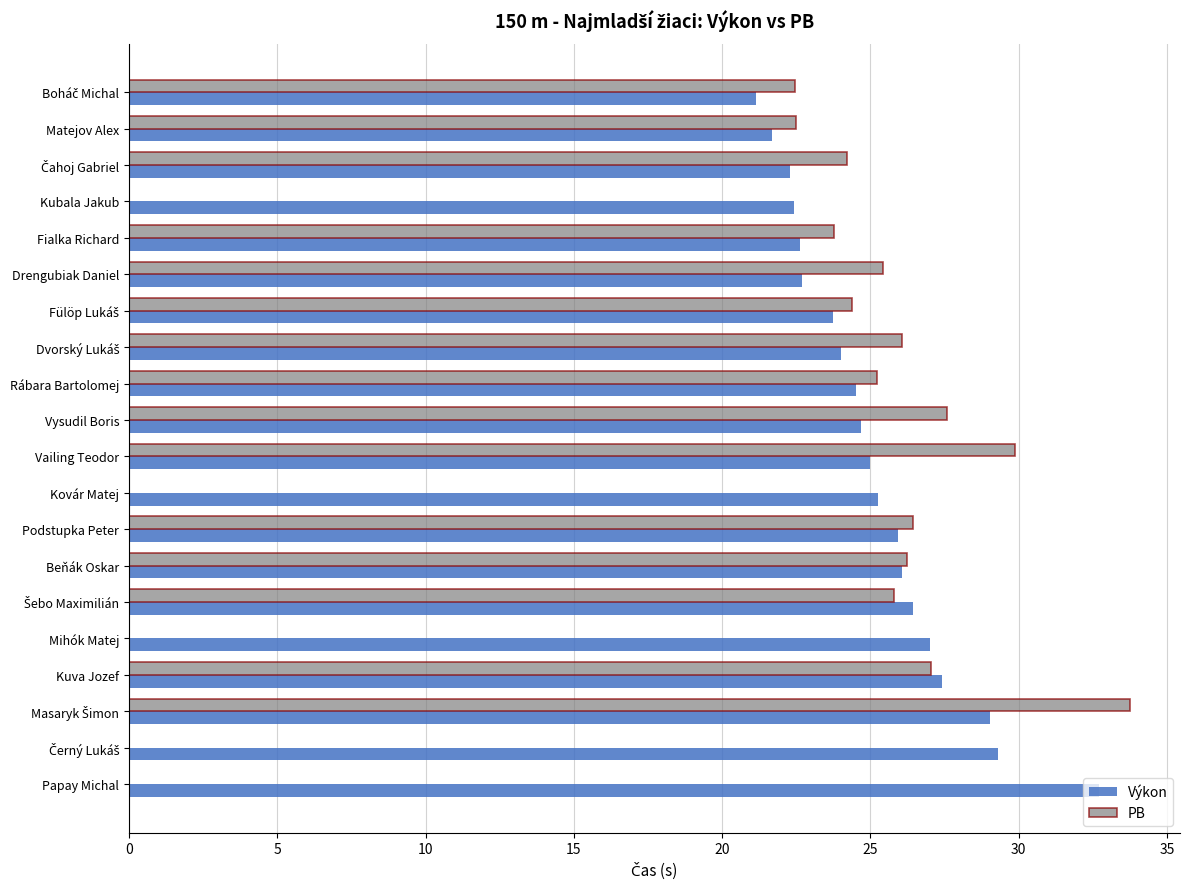

How many series are shown in this chart?

2